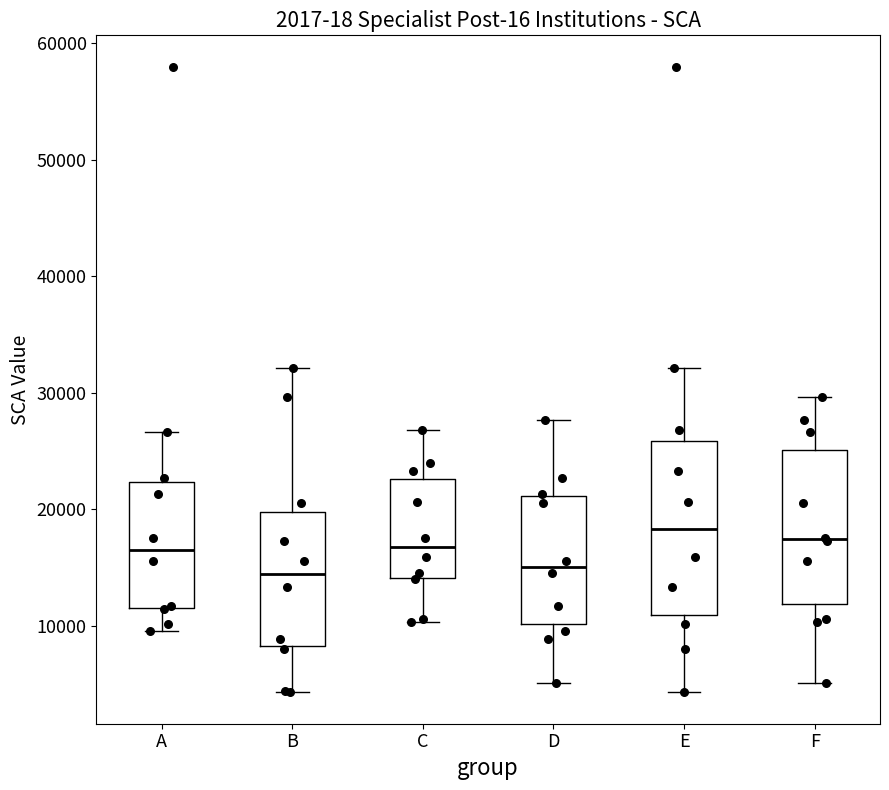

Reading left to right, transcribe this box plot: for each box, give where its median line is, the range the box spans, and where its two whiskers end, as read against the y-axis. The values are not printed on the chart, so give them approximately, as read against the axis.

A: median 17000, box 12000 to 22000, whiskers 10000 to 27000
B: median 14000, box 8000 to 20000, whiskers 4000 to 32000
C: median 17000, box 14000 to 23000, whiskers 10000 to 27000
D: median 15000, box 10000 to 21000, whiskers 5000 to 28000
E: median 18000, box 11000 to 26000, whiskers 4000 to 32000
F: median 17000, box 12000 to 25000, whiskers 5000 to 30000